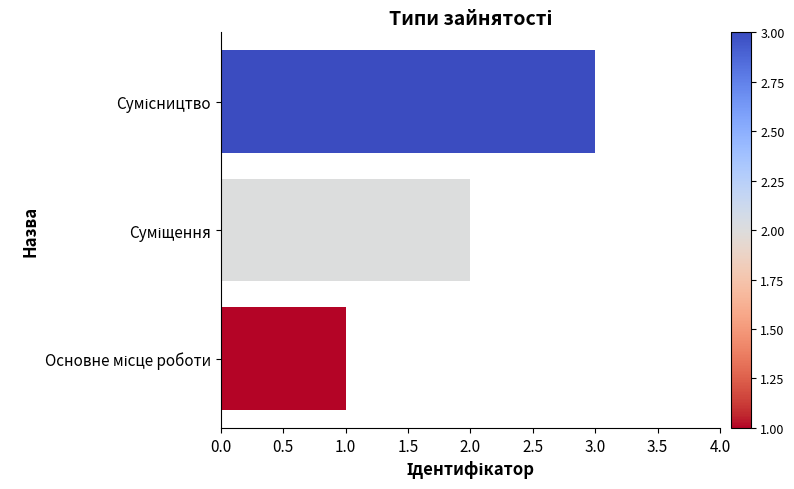

What is the greatest value displayed?

3